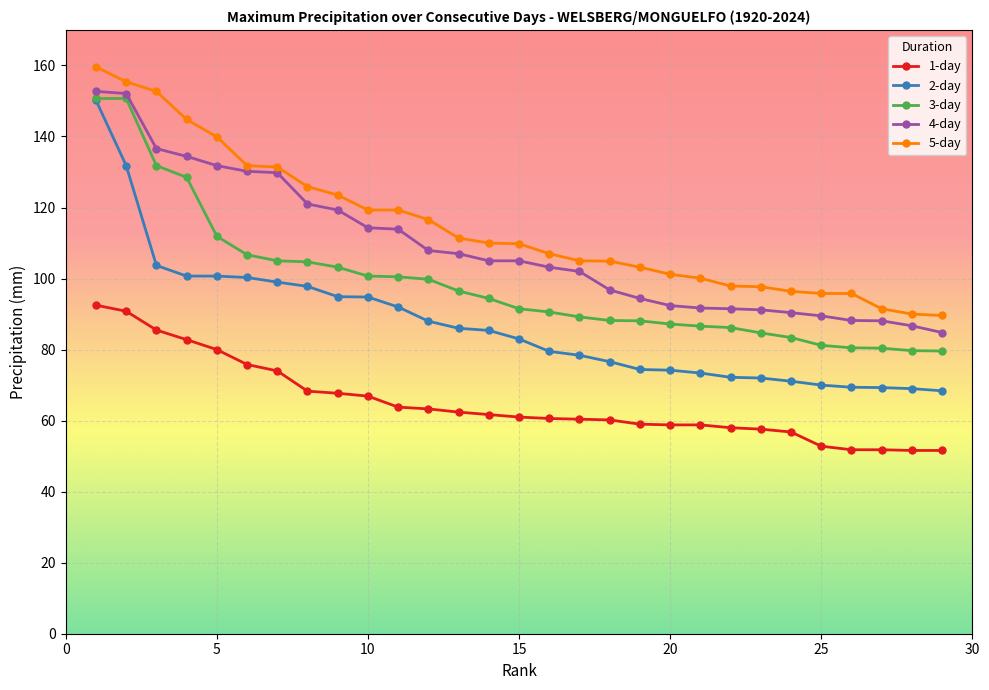

What is the minimum value shown in the chart?

51.6